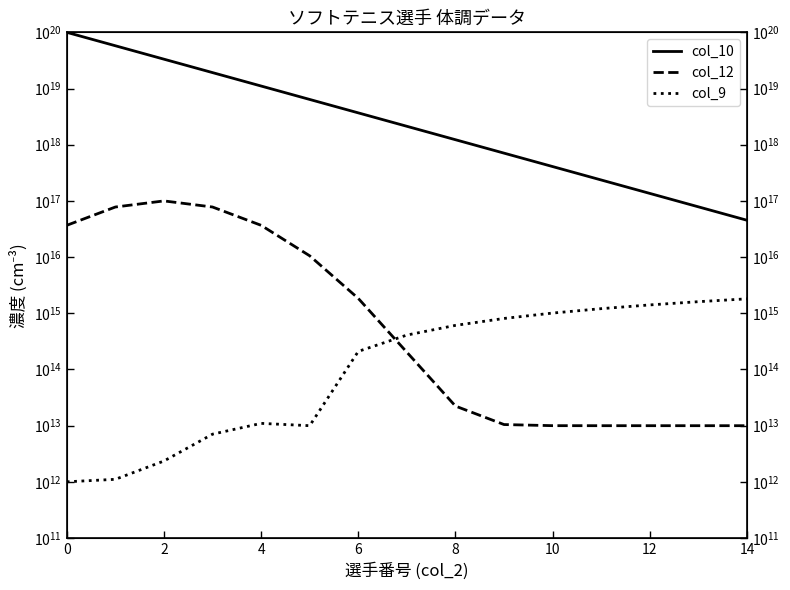

What is the difference between the maximum and minimum values in the col_9 series?

1808996645373721.0